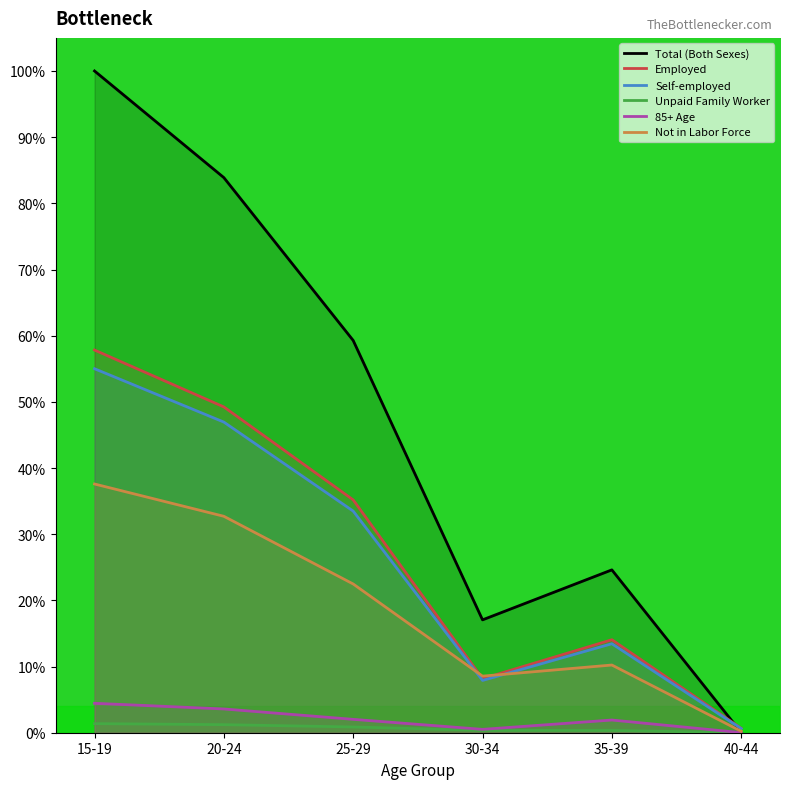

How many values in the Self-employed series are below 33?

3